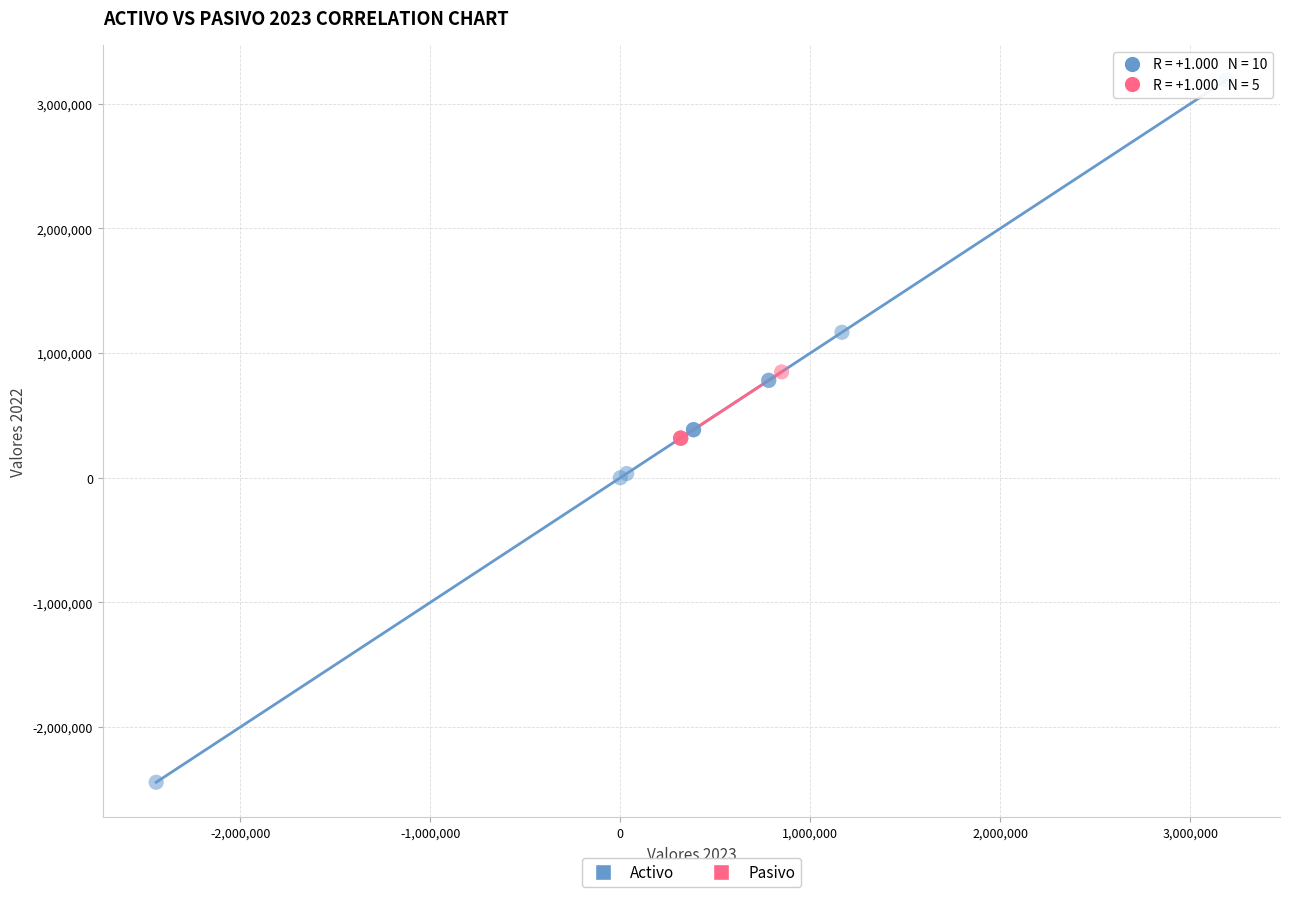

Which series reaches the maximum Y coordinate?

Activo